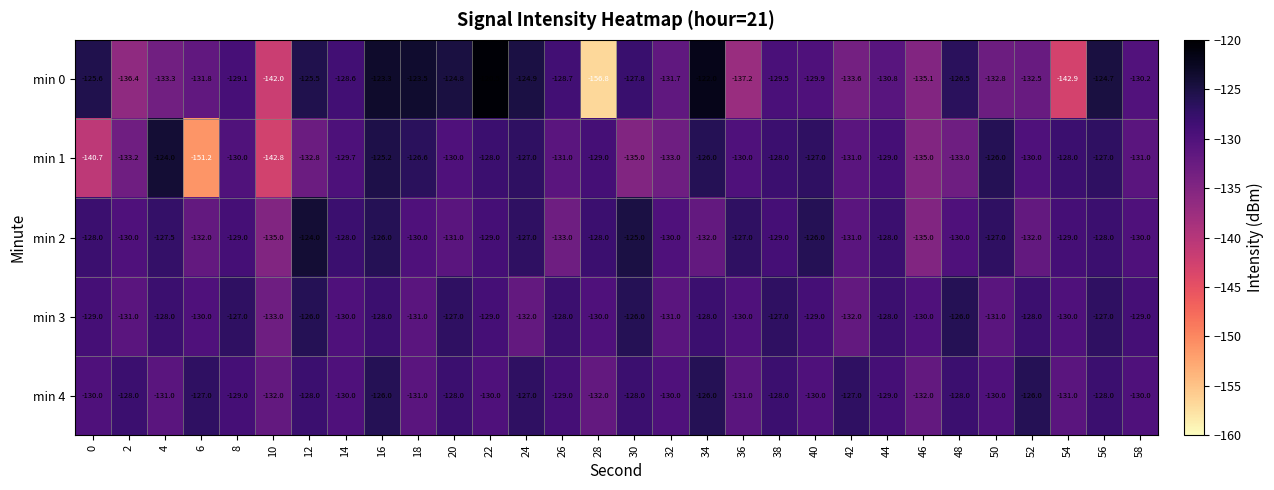

What is the difference between the maximum and minimum values in the min 1 series?

27.2